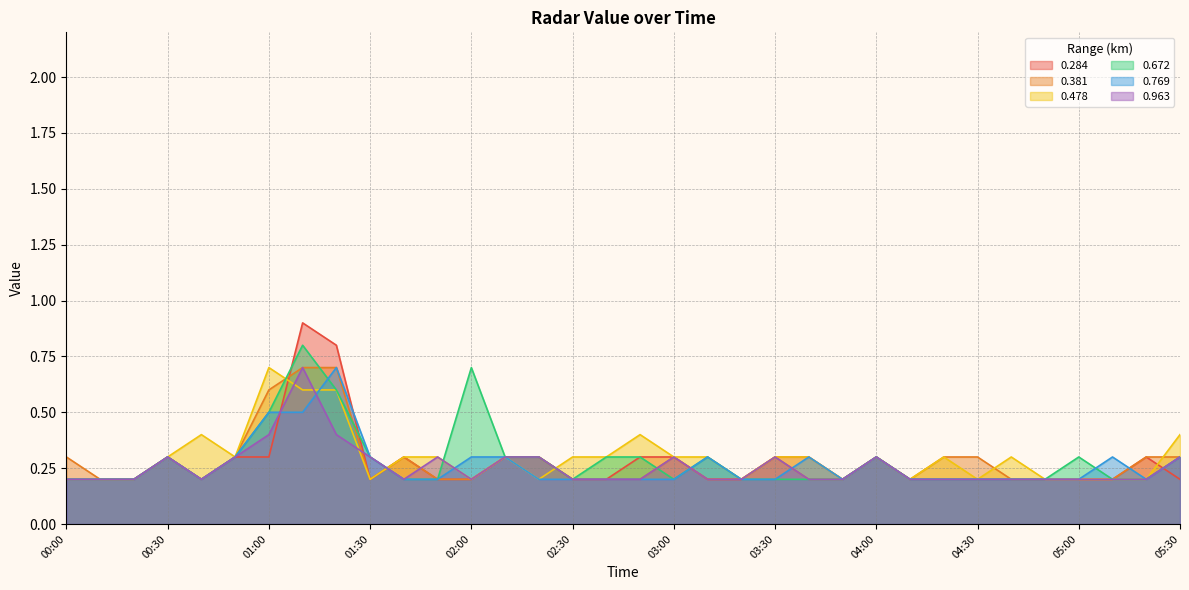

What is the spread (max minus min) of values at 05:20?

0.1